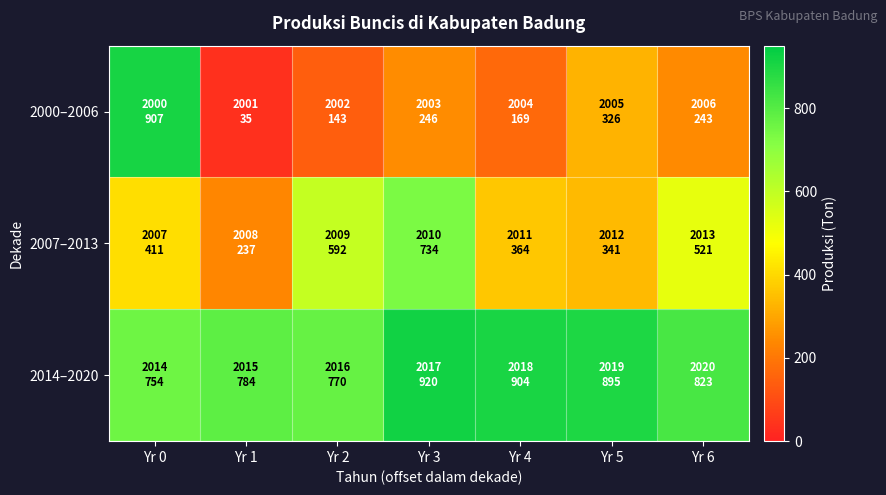

Rank the series by their maximum value, from lowest to highest.

2007–2013, 2000–2006, 2014–2020